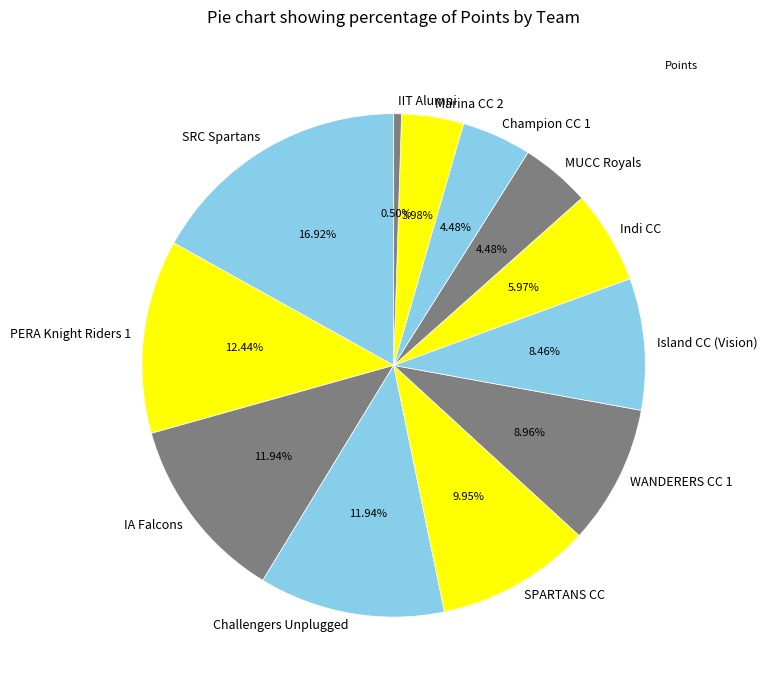

How many slices are in this pie chart?

12